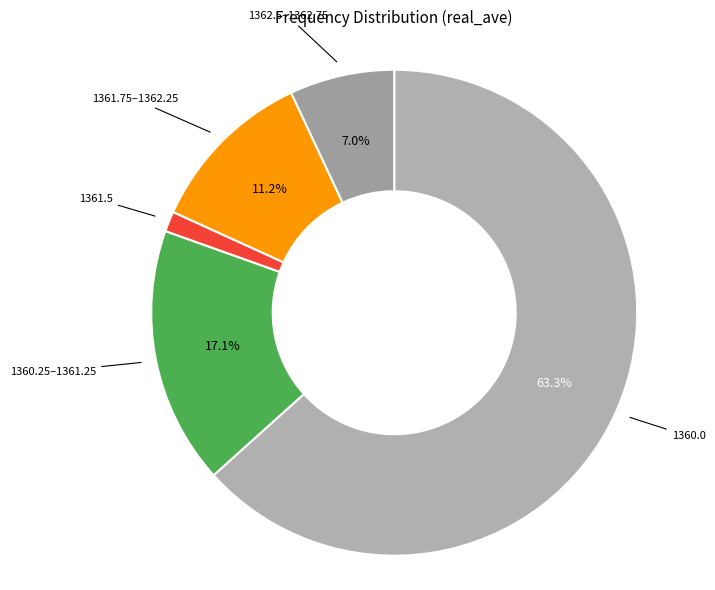

Which slice represents more than half of the pie?

1360.0